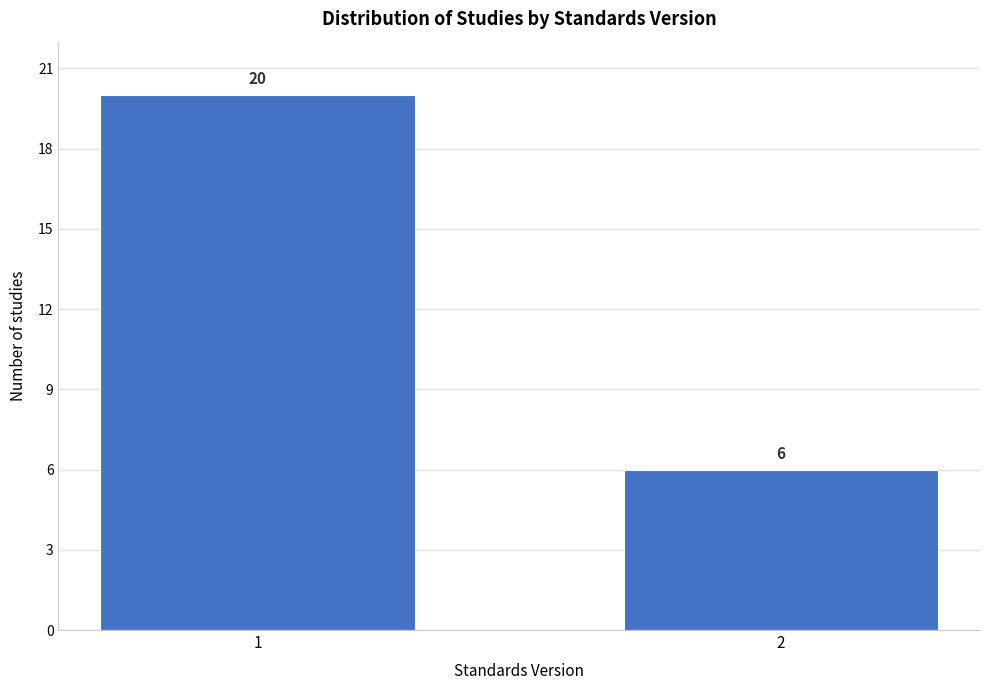

Reading right to left, list all the values displayed in this chart.

2=6	1=20